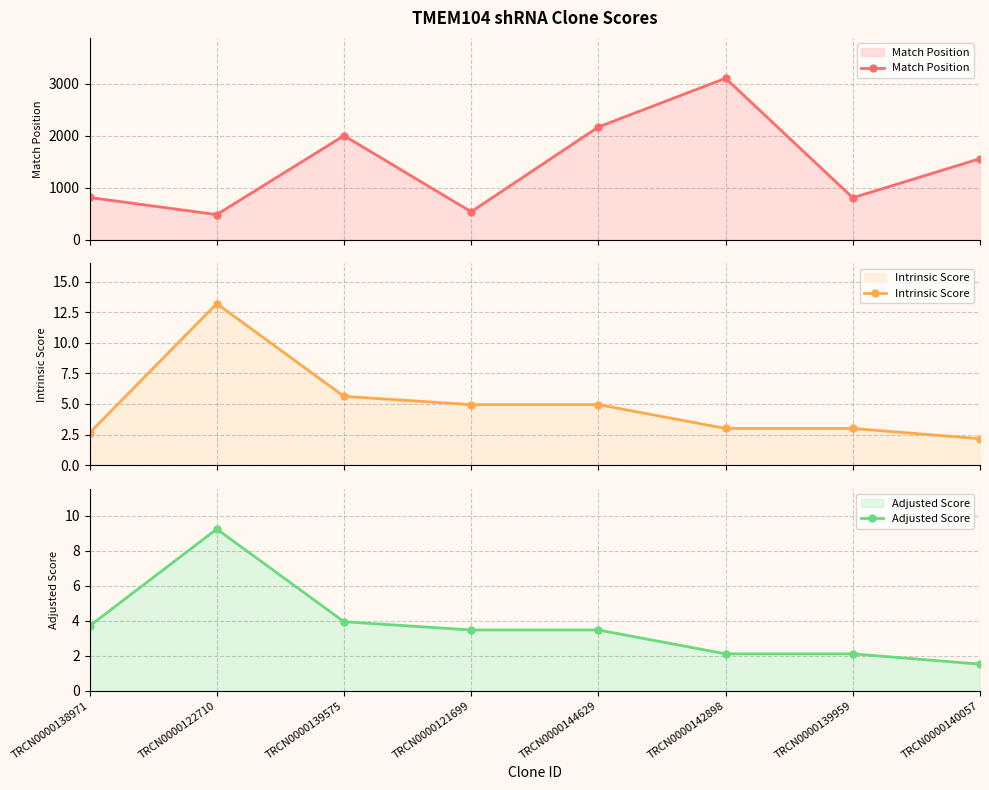

What is the value of the Intrinsic Score point at the 6th from the left?

3.0